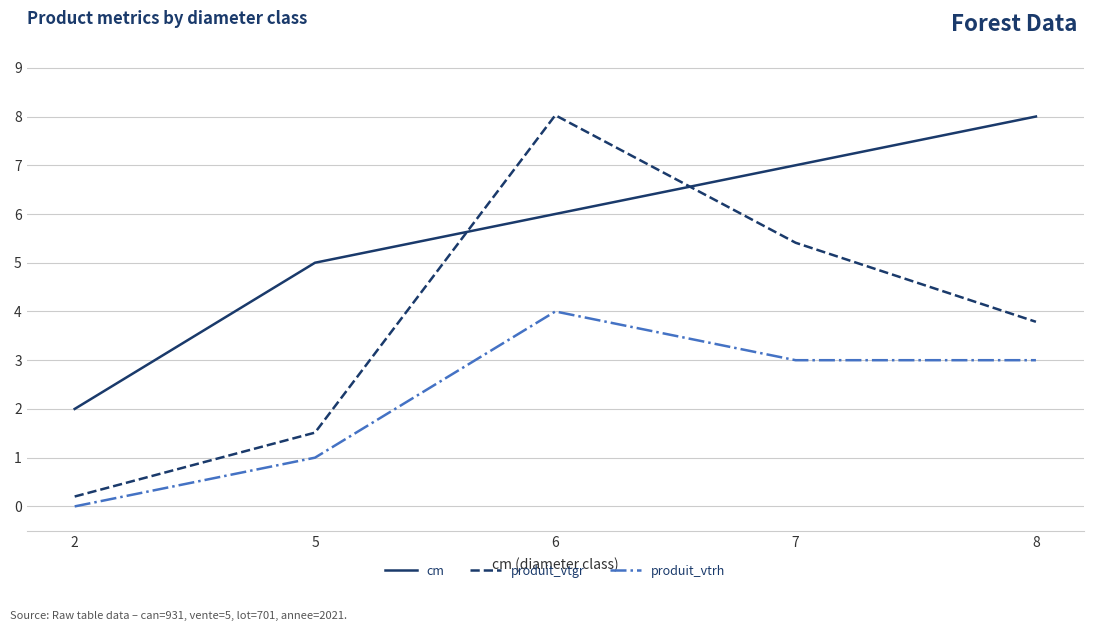

What is the minimum value for cm?

2.0